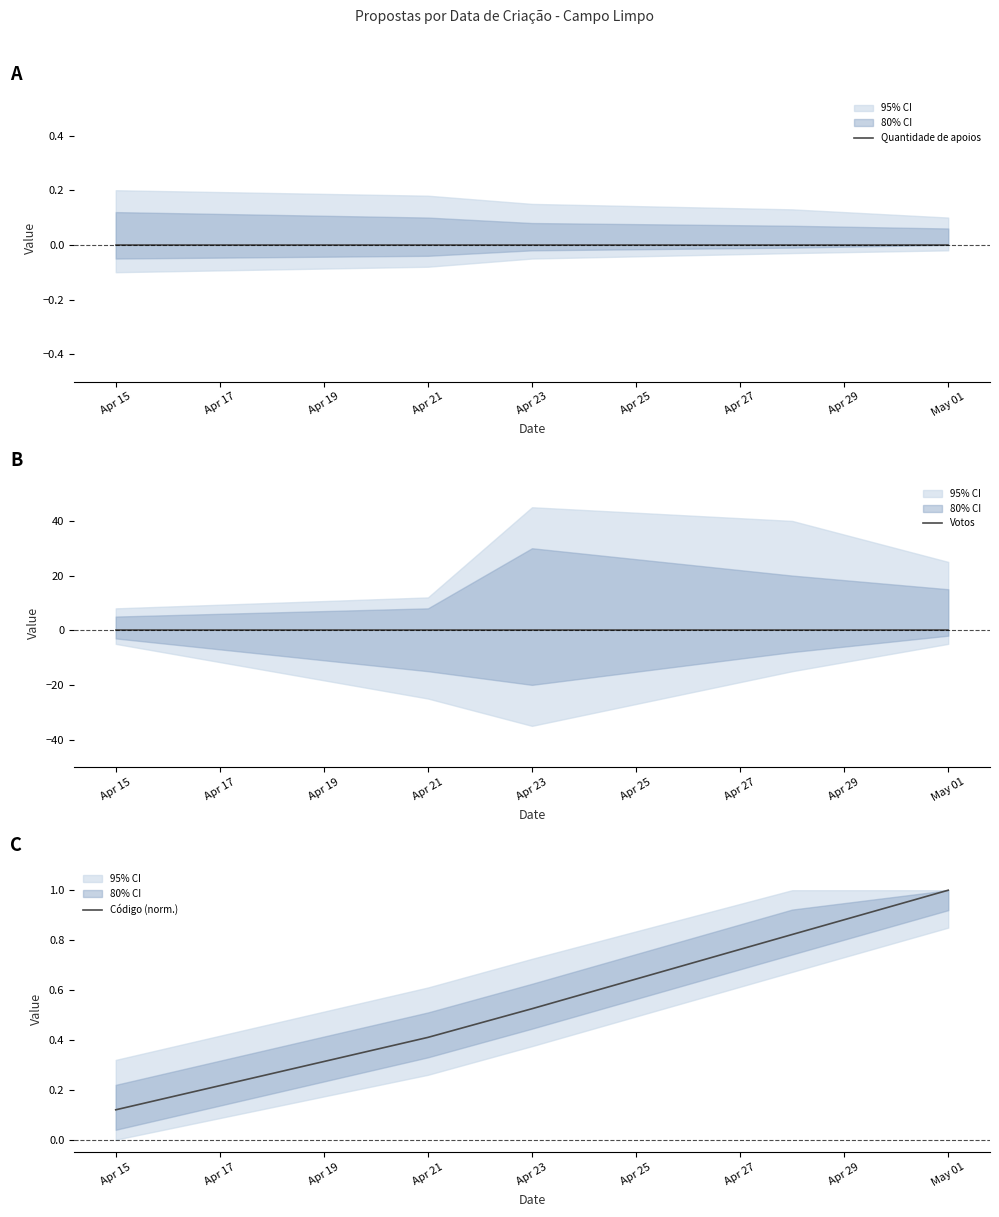

At which label does Código (norm.) reach its minimum?

Apr 15